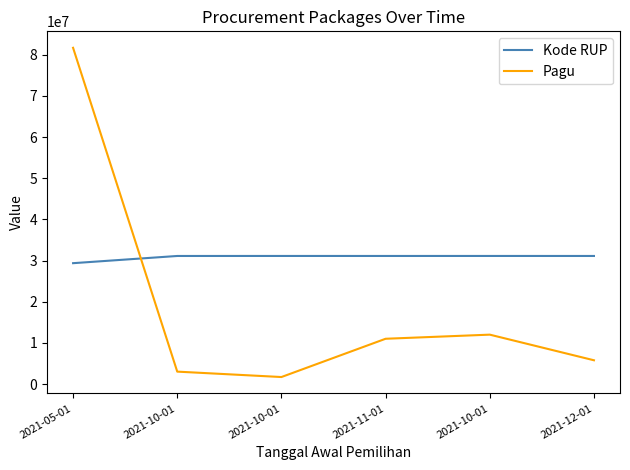

Where do Kode RUP and Pagu first cross each other?

2021-05-01 and 2021-10-01